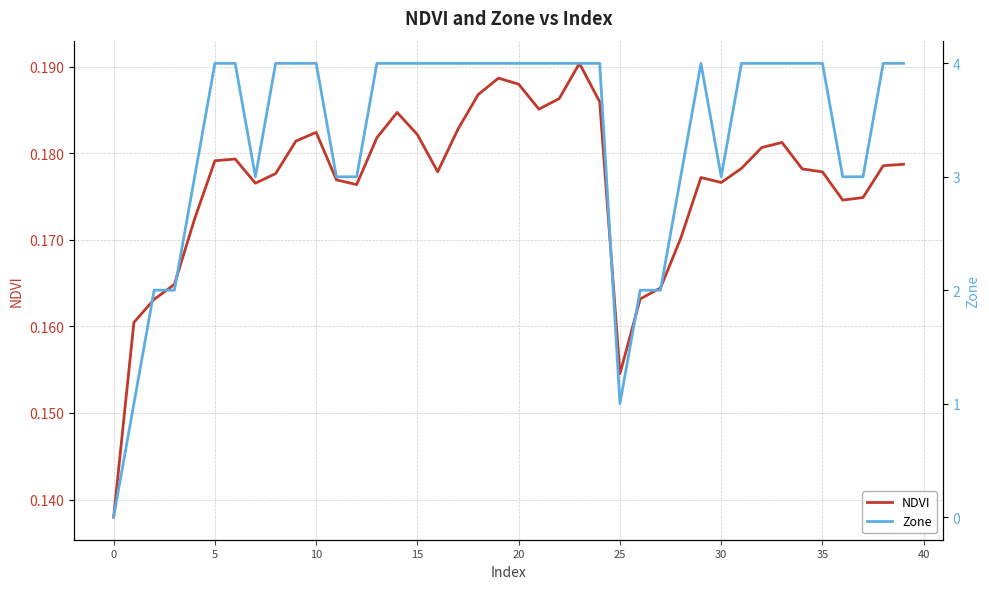

Is it true that NDVI equals 0.1 at 20?

False